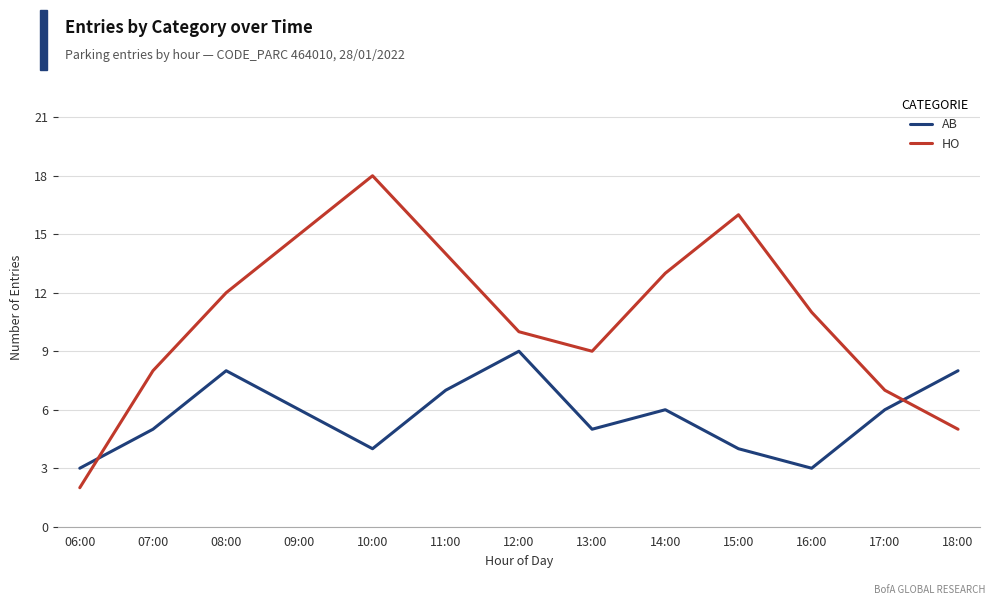

List the series in order of their peak value, lowest first.

AB, HO